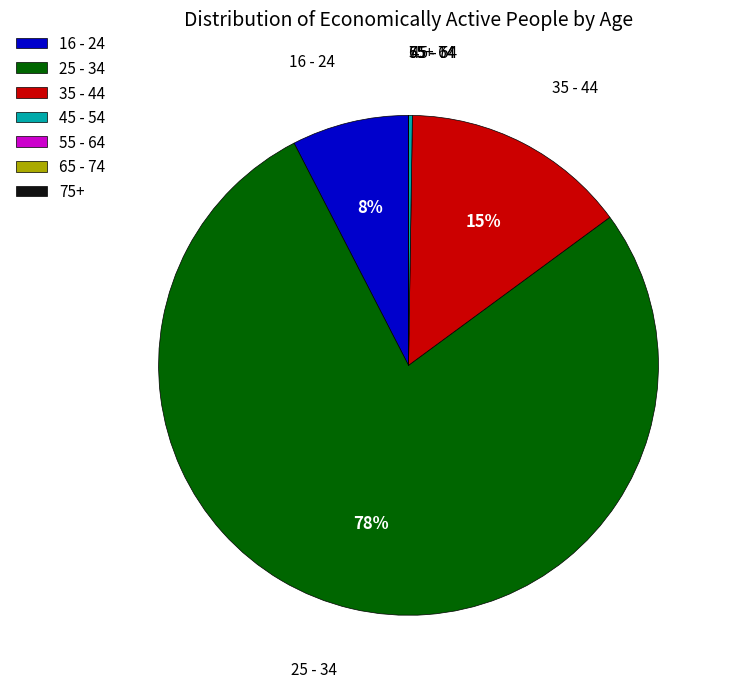

What is the largest slice in the pie chart?

25 - 34